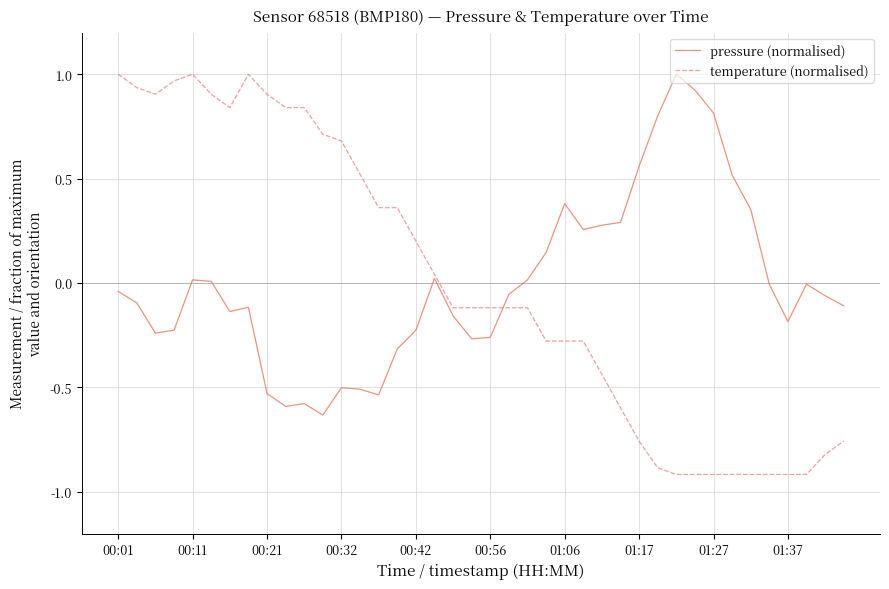

What are all the series names shown in the legend?

pressure (normalised), temperature (normalised)